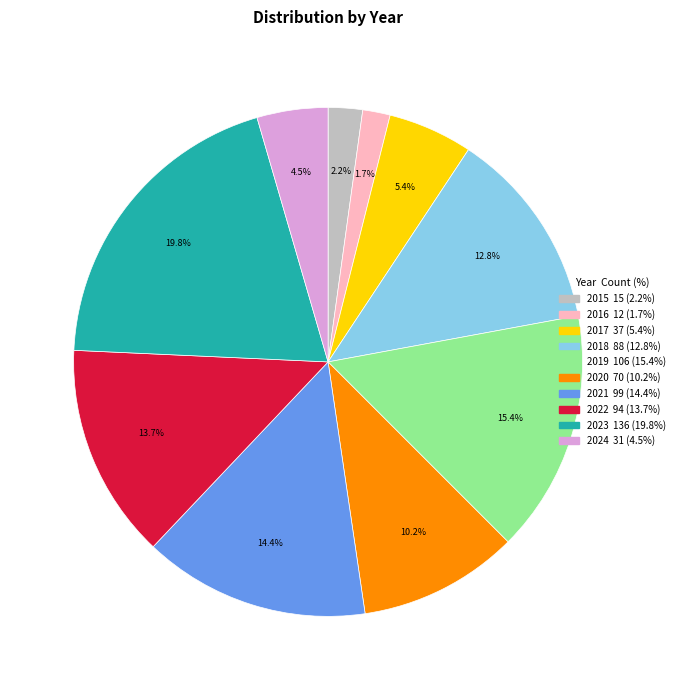

To the nearest percent, what is the average slice percentage?

10%